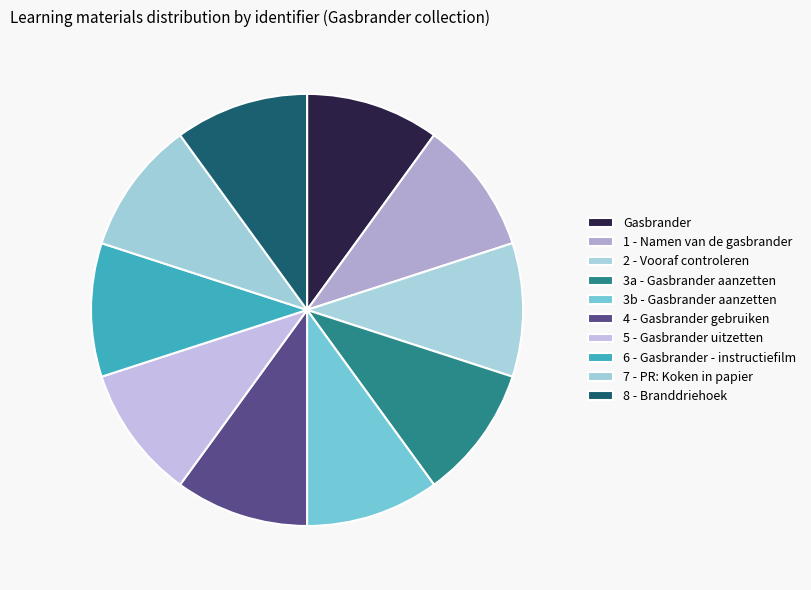

Count the number of slices in the pie.

10